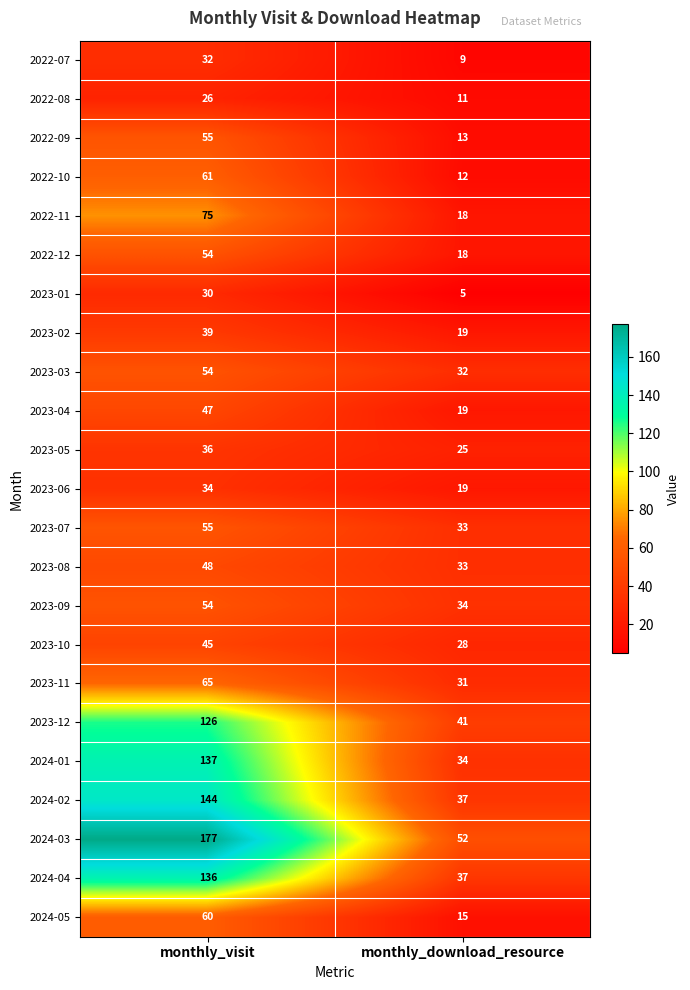

Which series has the largest range (max minus min)?

2024-03